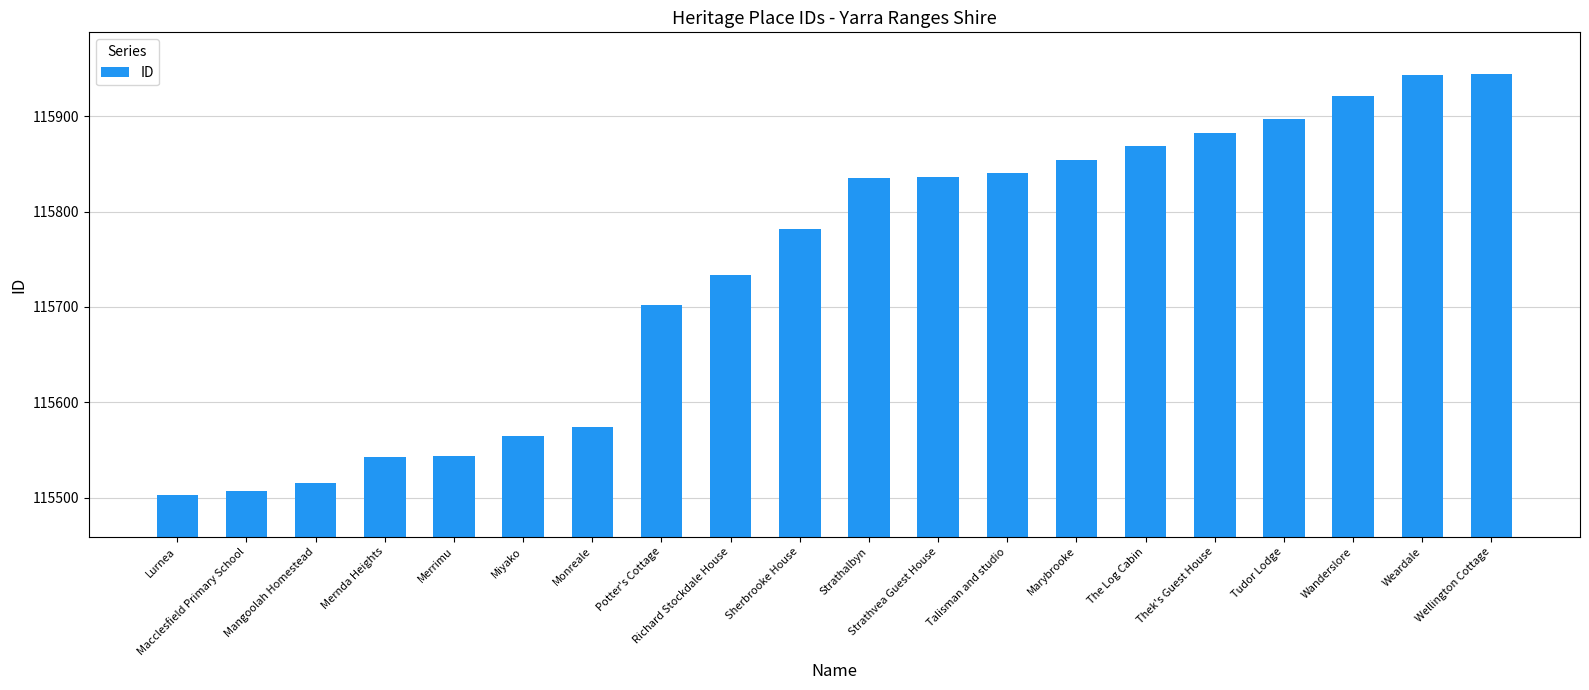

What is the value of the 8th bar from the left?

115702